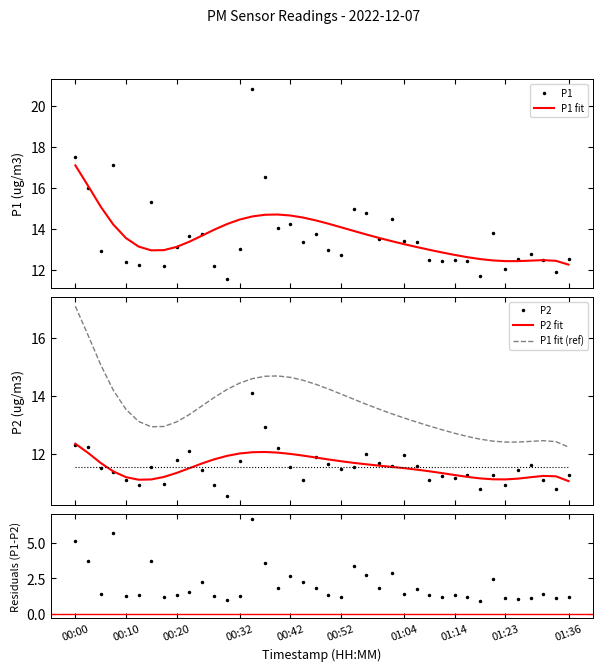

What is the lowest value of the P1 fit (ref) series?

12.2